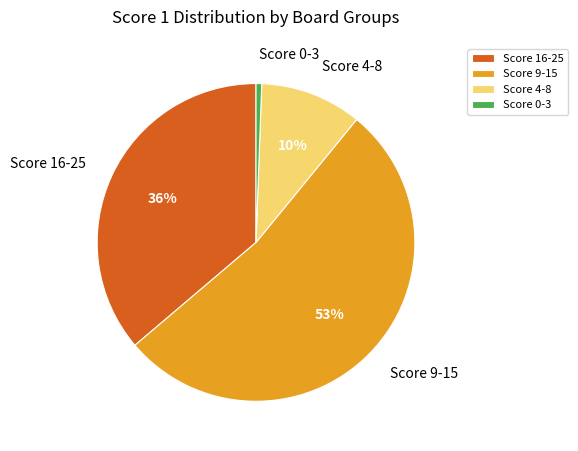

Between Score 4-8 and Score 16-25, which is larger?

Score 16-25